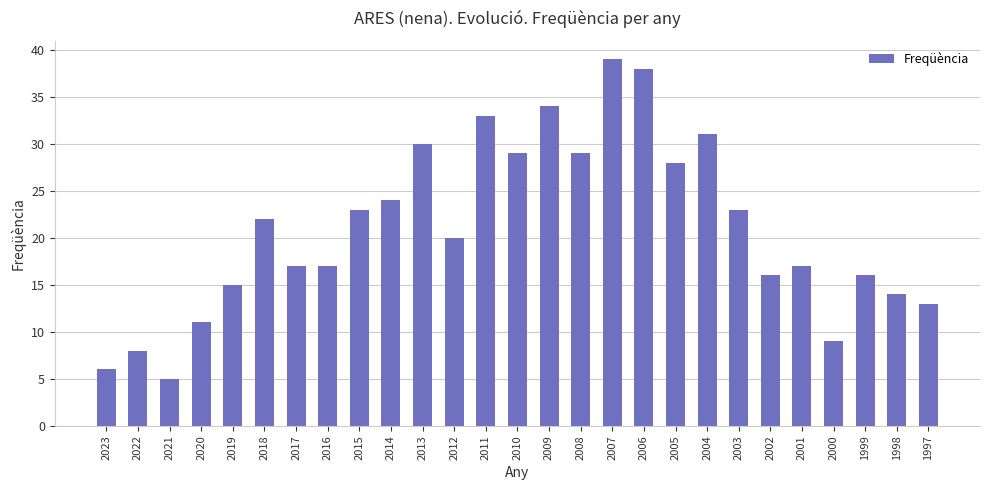

Which category has the lowest value across all series?

2021